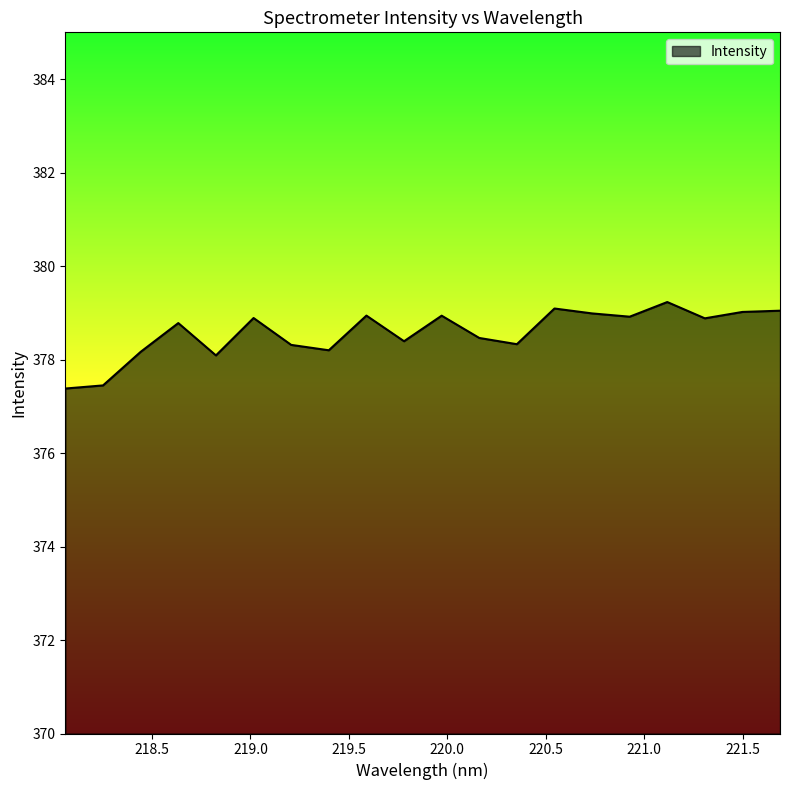

What is the maximum value shown in the chart?

379.2